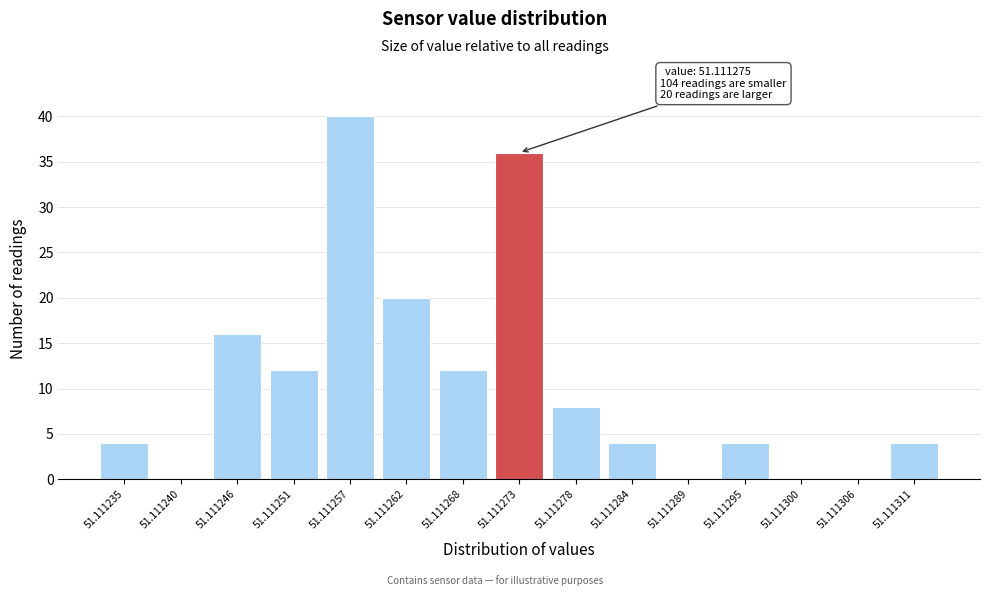

Reading right to left, transcribe all the data shown in this chart.

51.111311=4	51.111306=0	51.111300=0	51.111295=4	51.111289=0	51.111284=4	51.111278=8	51.111273=36	51.111268=12	51.111262=20	51.111257=40	51.111251=12	51.111246=16	51.111240=0	51.111235=4